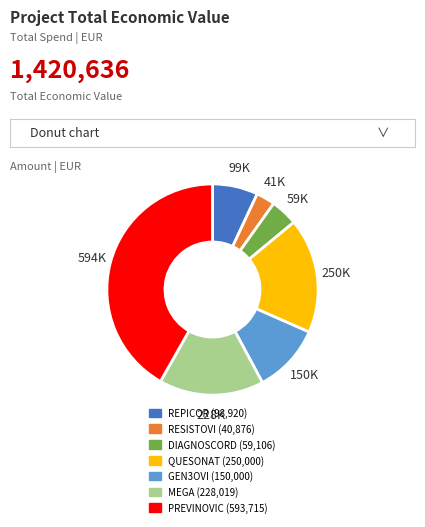

The PREVINOVIC slice represents 42% of the pie. True or false?

True